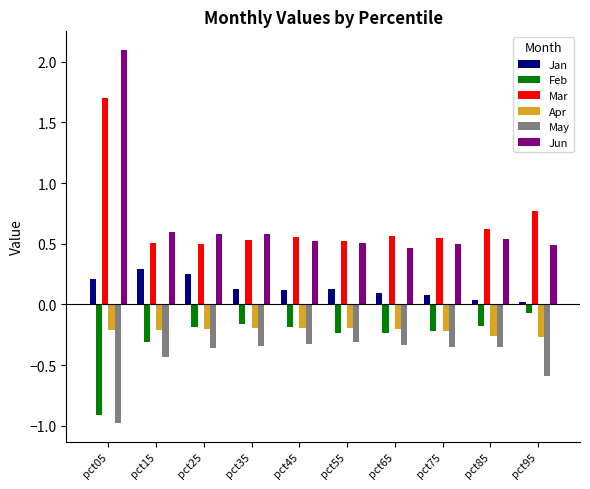

What is the sum of all May values?

-4.4